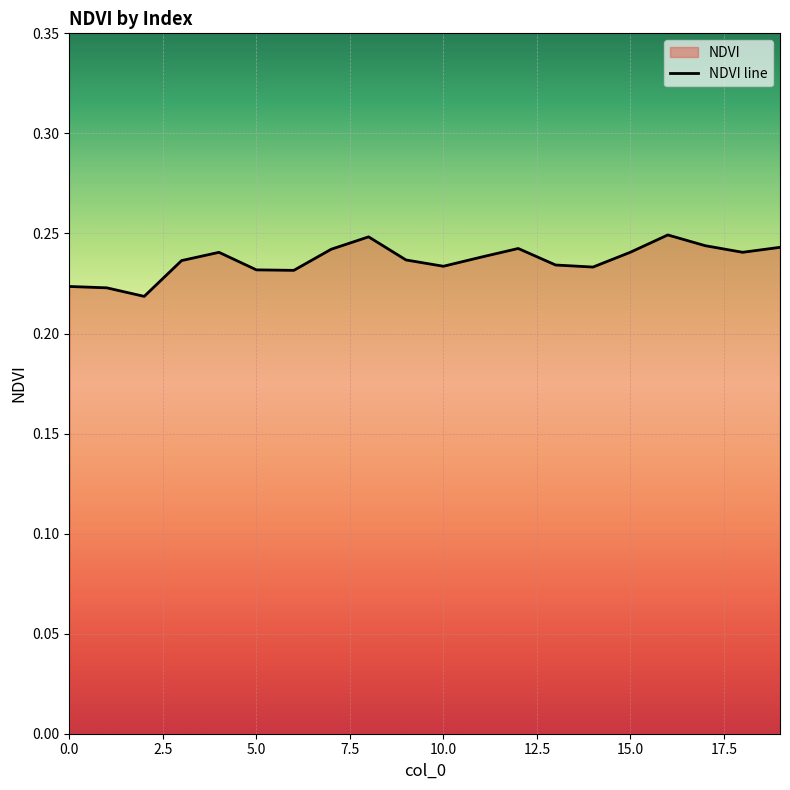

Rank the categories by value from lowest to highest.

2, 1, 0, 6, 5, 14, 10, 13, 3, 9, 11, 4, 18, 15, 7, 12, 19, 17, 8, 16